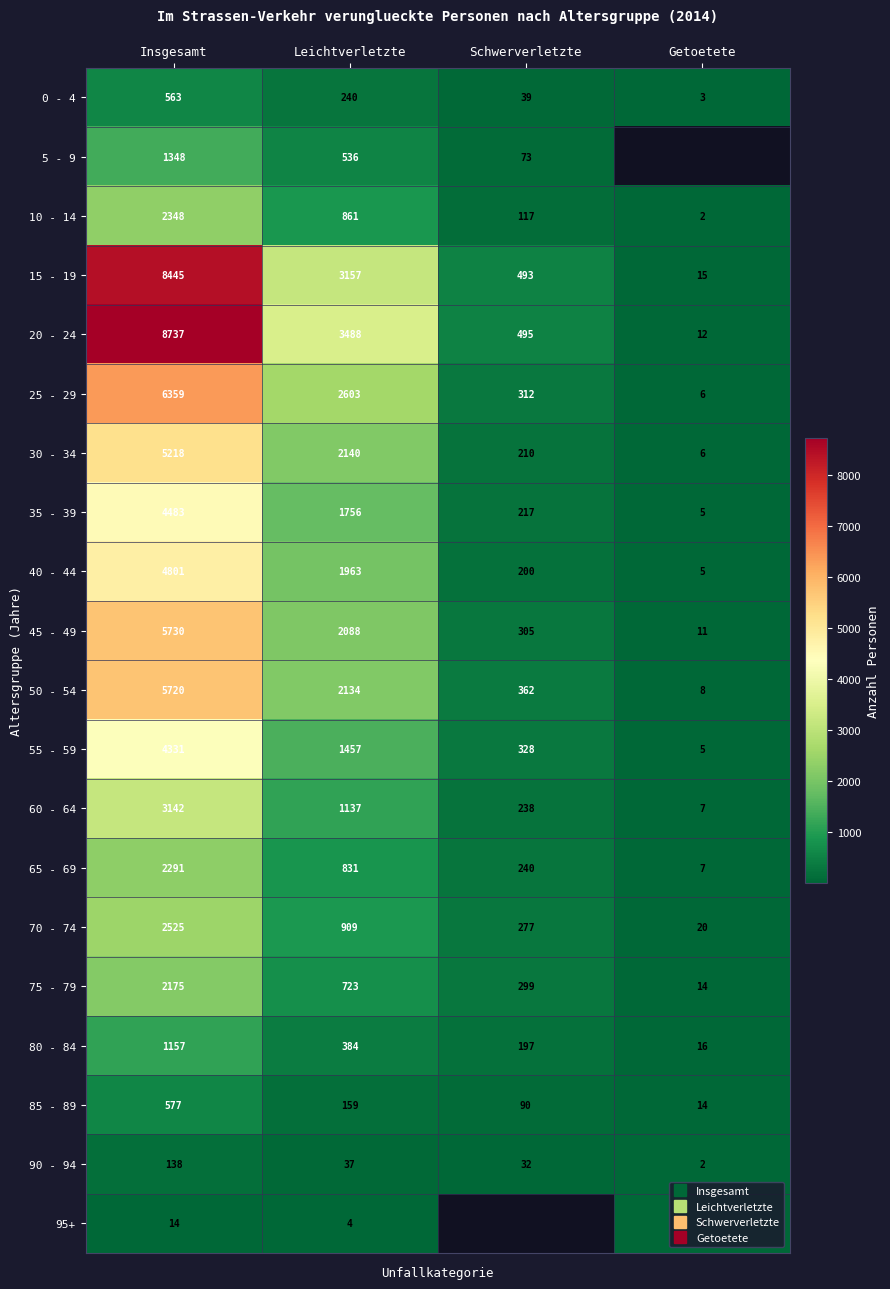

True or false: 25 - 29 has a value of 2603.0 at Leichtverletzte.

True